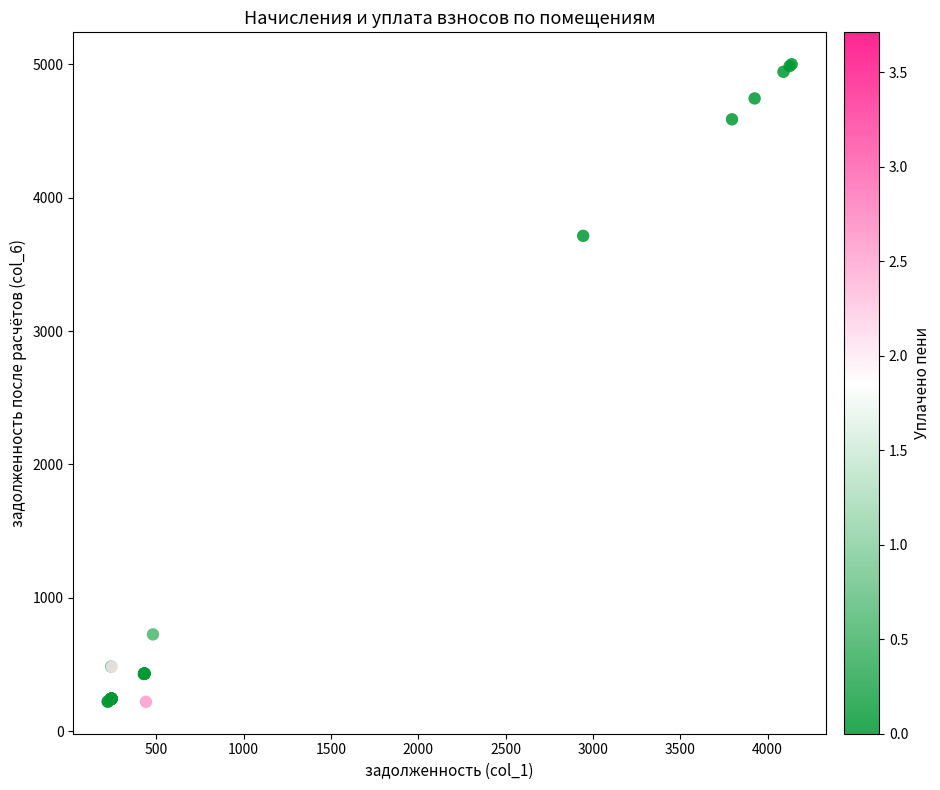

What Y value in the scatter plot is closest to 2610?

3714.2